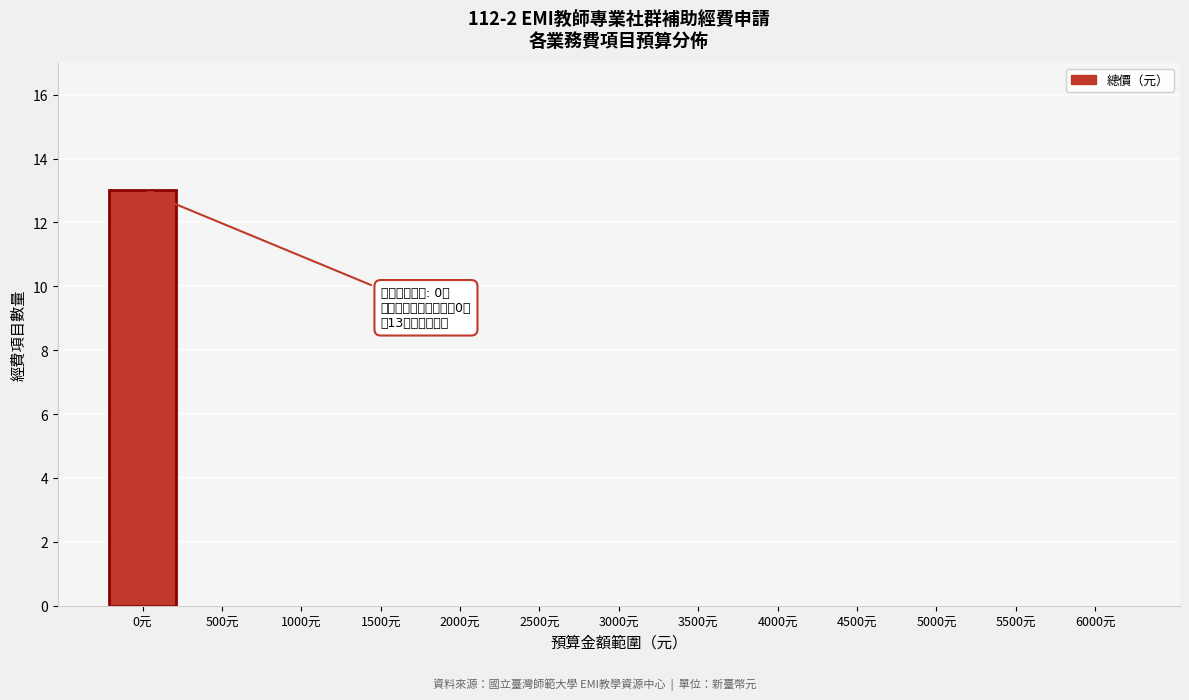

Reading left to right, extract all data points from this chart.

0元=13	500元=0	1000元=0	1500元=0	2000元=0	2500元=0	3000元=0	3500元=0	4000元=0	4500元=0	5000元=0	5500元=0	6000元=0